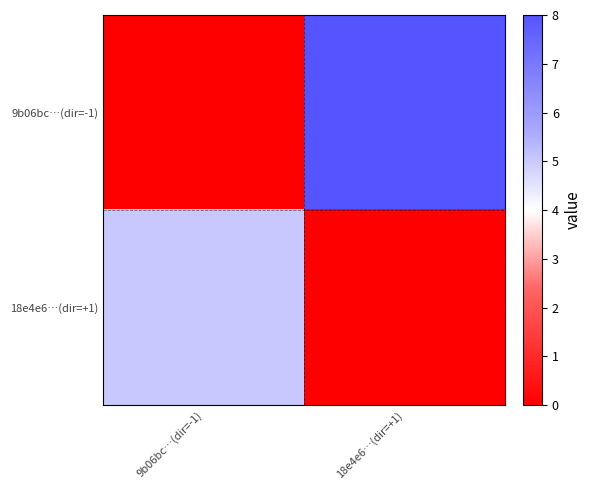

Reading left to right, list all the values displayed in this chart.

9b06bc…(dir=-1): 9b06bc…(dir=-1)=0	18e4e6…(dir=+1)=8
18e4e6…(dir=+1): 9b06bc…(dir=-1)=5	18e4e6…(dir=+1)=0